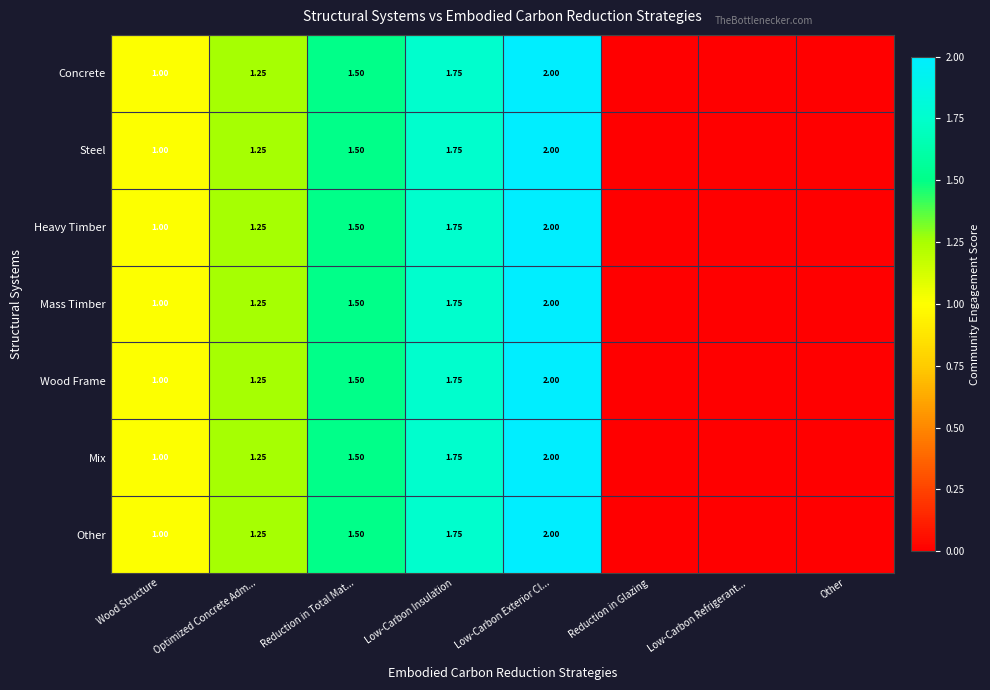

The value of Steel at Low-Carbon Insulation is 2.3. True or false?

False